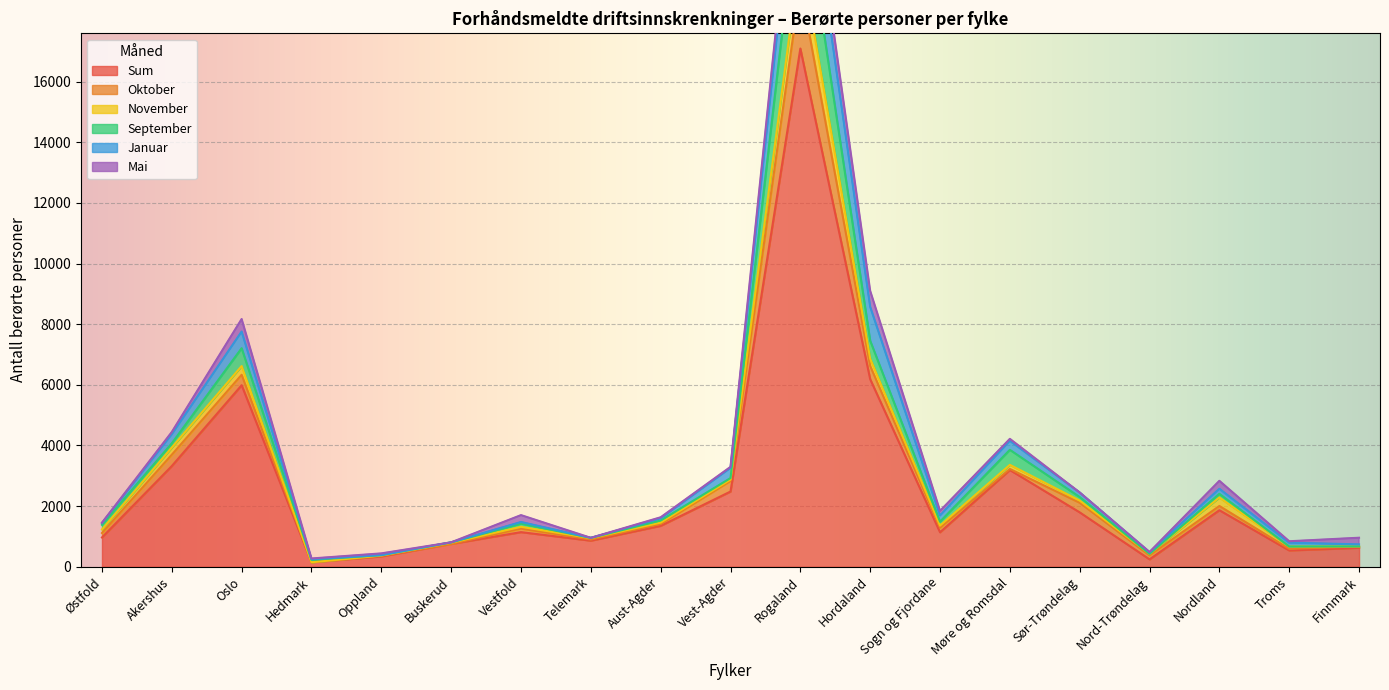

What is the maximum value for Mai?

768